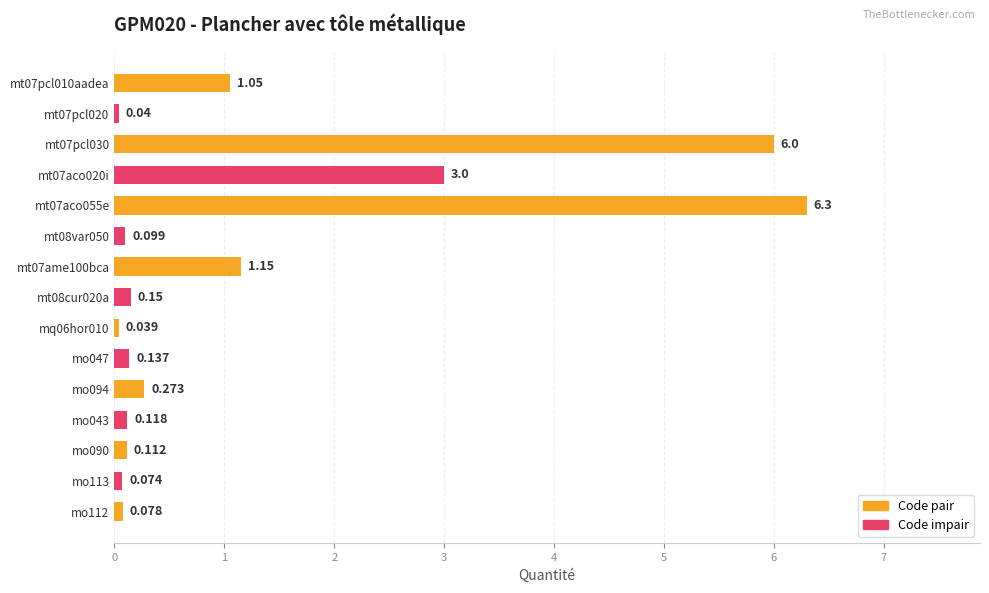

What is the difference between the second highest and minimum values?

6.0